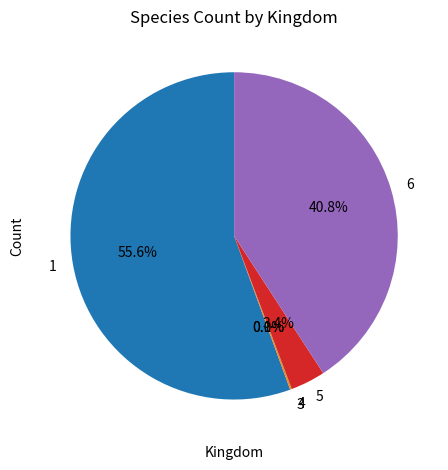

Approximately how many times larger is the value at 6 compared to 1?

0.7